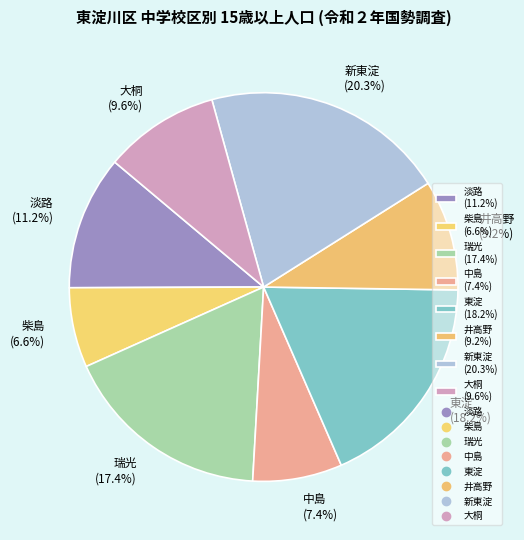

Combined, do 中島 (7.4%) and 柴島 (6.6%) account for over 50%?

No